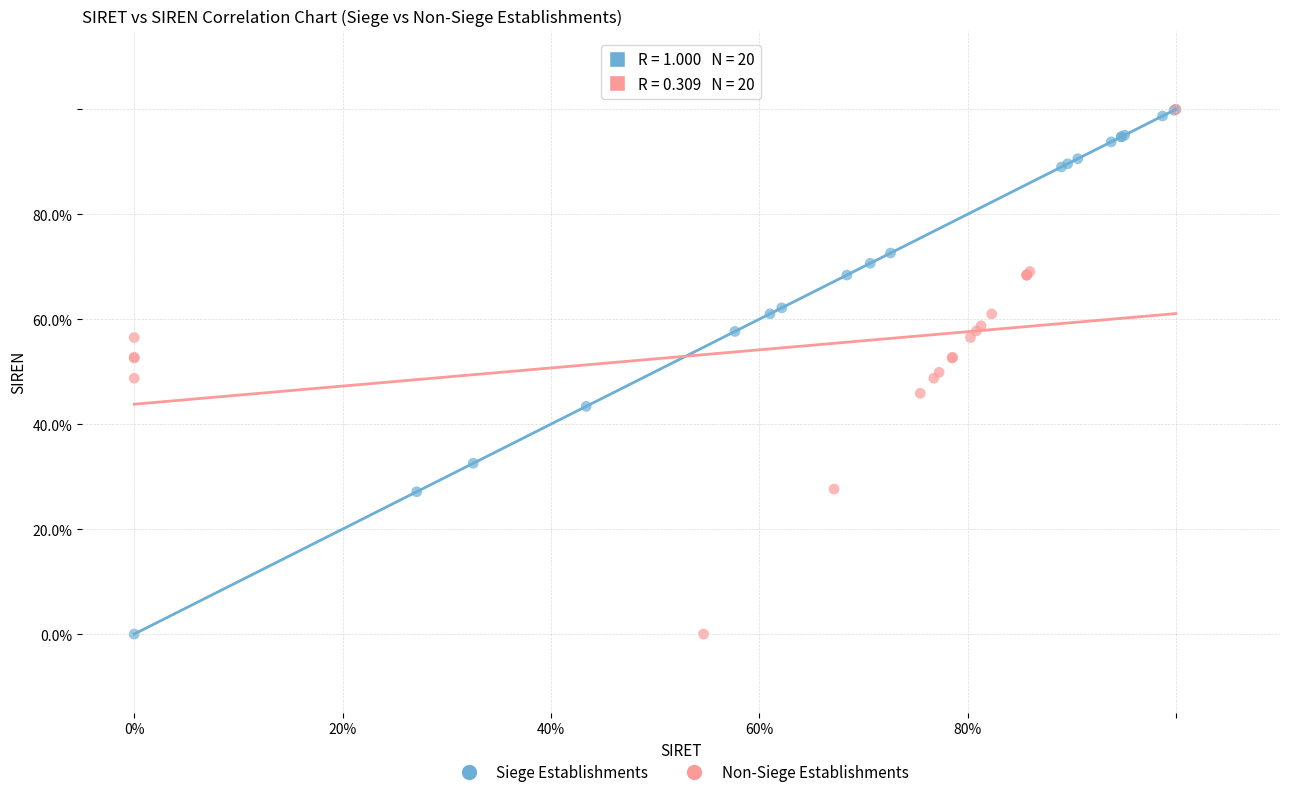

What are all the series names shown in the legend?

Siege Establishments, Non-Siege Establishments